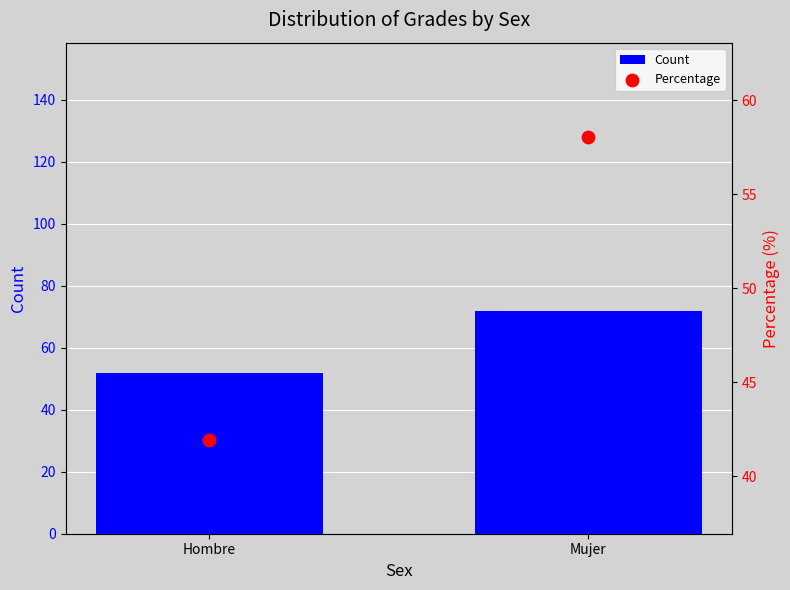

Which has a higher value, Hombre or Mujer?

Mujer